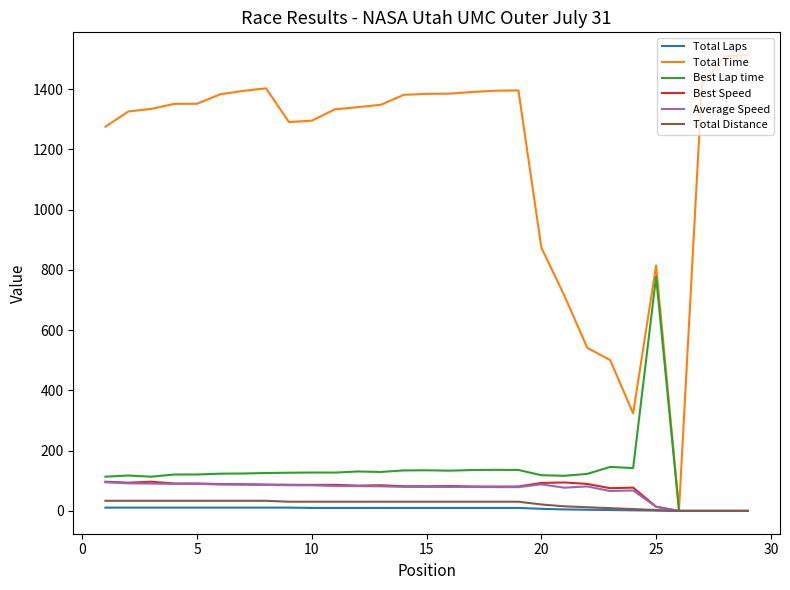

Which series has the largest range (max minus min)?

Total Time